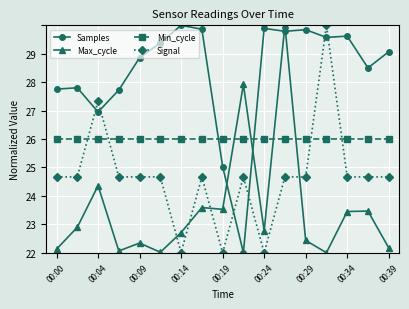

Which series has the widest spread of values?

Samples